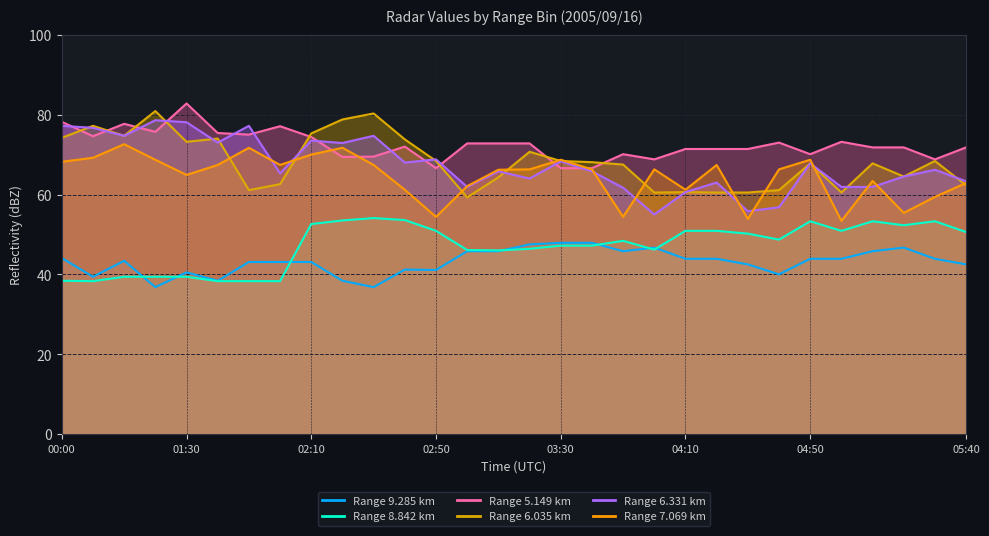

Between 03:10 and 02:50, which is larger?

03:10